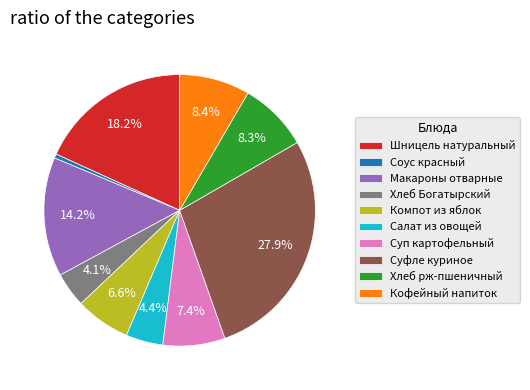

What percentage is the Кофейный напиток slice, to the nearest percent?

8%